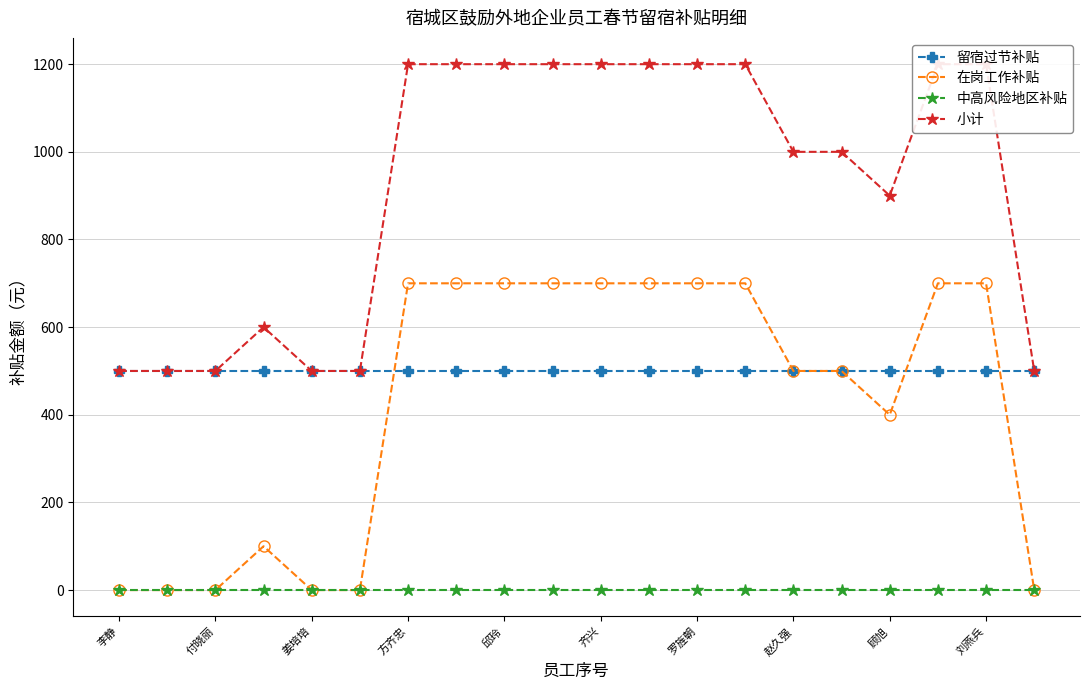

True or false: 在岗工作补贴 has more than 0 points higher than both neighbors.

True